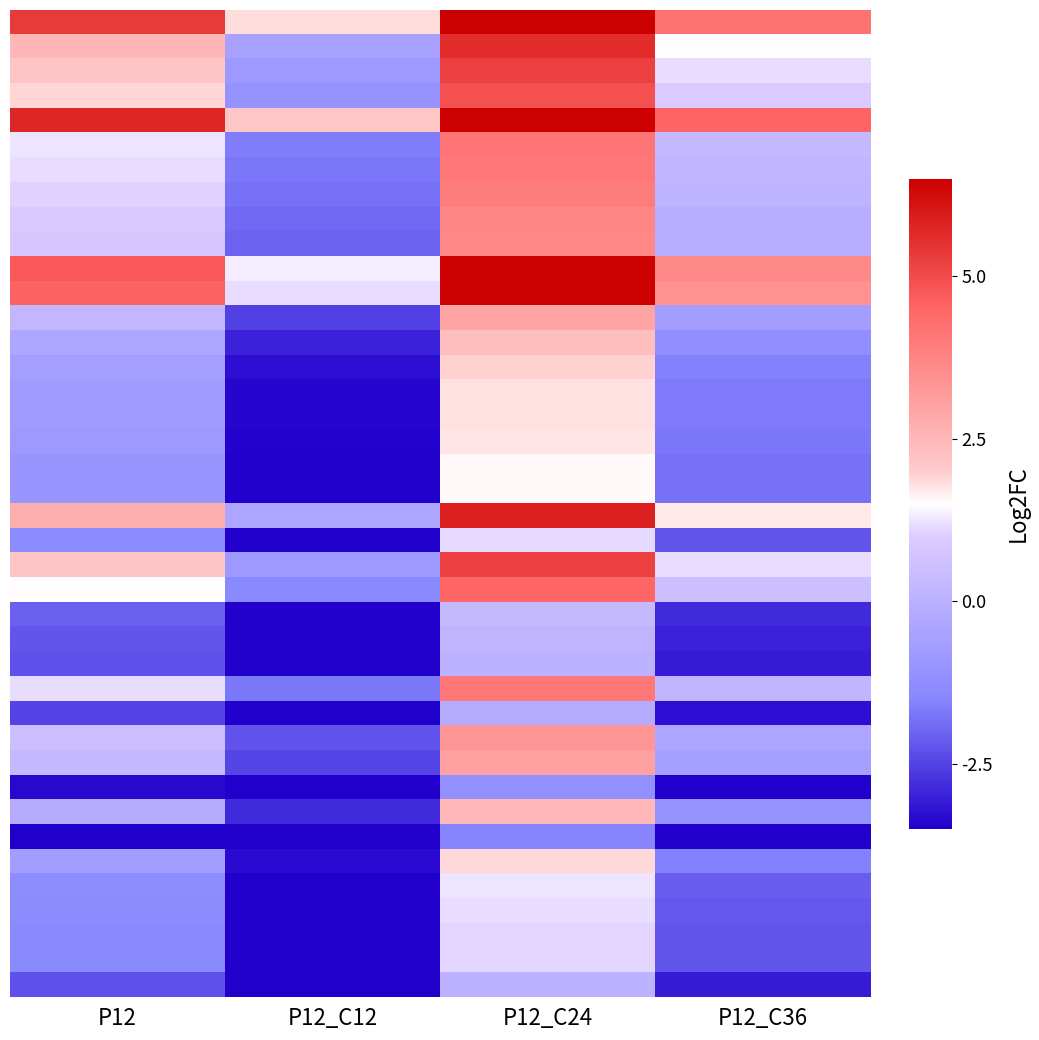

What is the difference between the highest and lowest values at P12_C12?

8.0